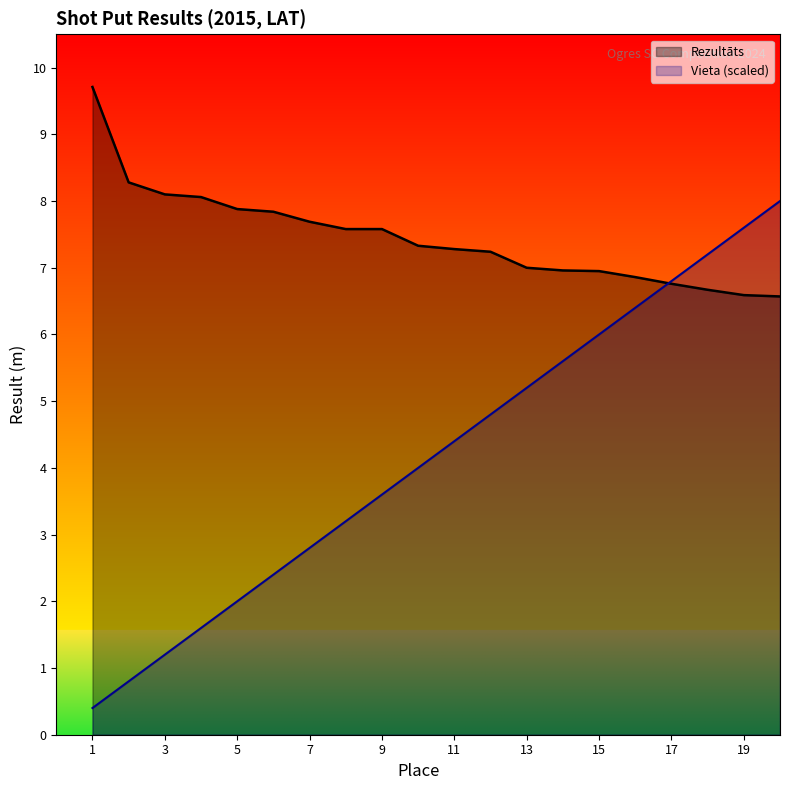

Which series has the largest total across all categories?

Rezultāts